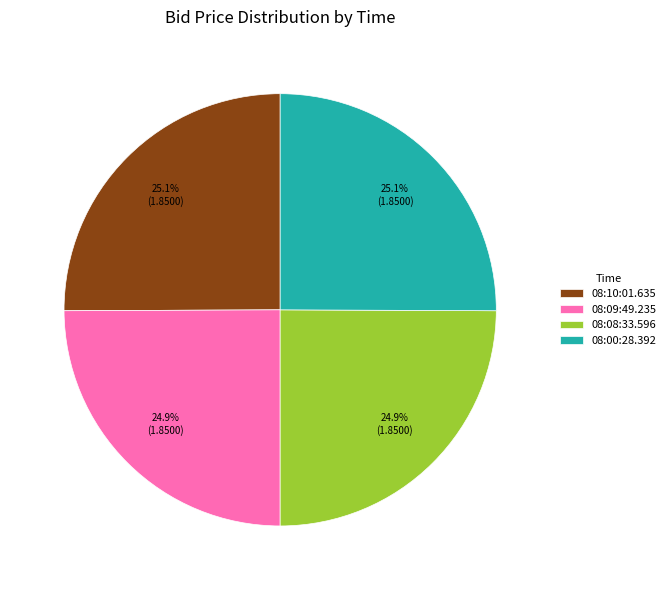

Count the number of slices in the pie.

4